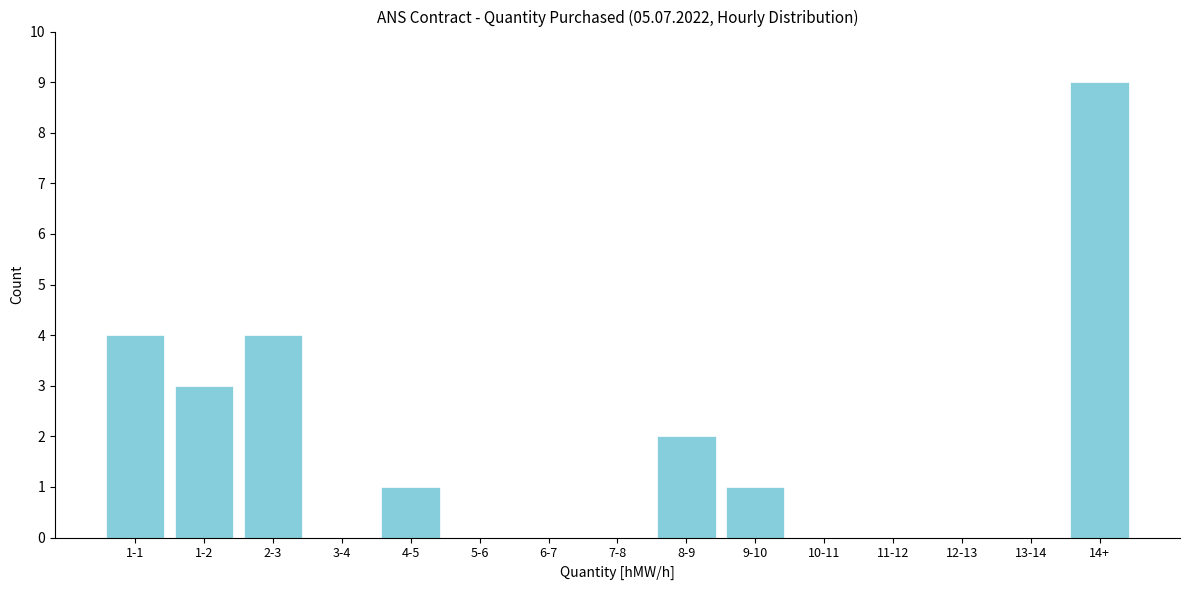

Reading left to right, list all the values displayed in this chart.

1-1=4	1-2=3	2-3=4	3-4=0	4-5=1	5-6=0	6-7=0	7-8=0	8-9=2	9-10=1	10-11=0	11-12=0	12-13=0	13-14=0	14+=9